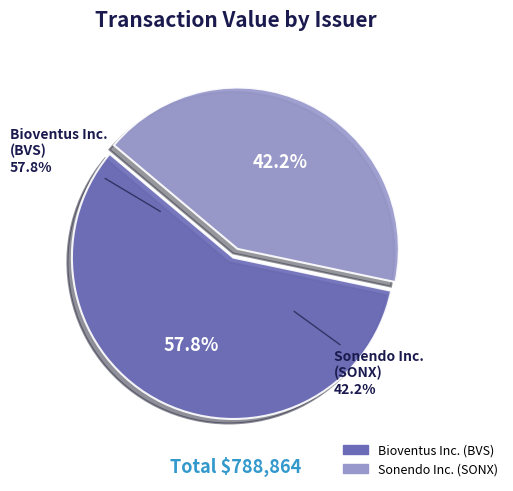

What is the ratio of the value at SONX-2021-11-02 to the value at BVS-2023-05-23?

0.7